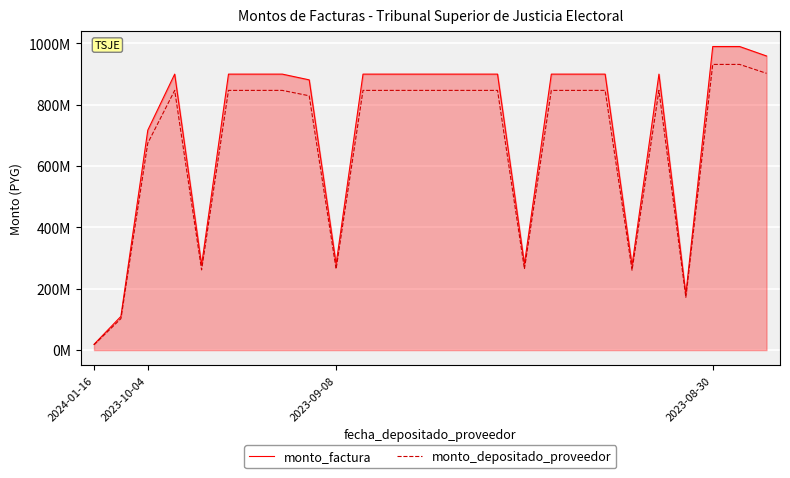

What is the minimum value for monto_depositado_proveedor?

17422305